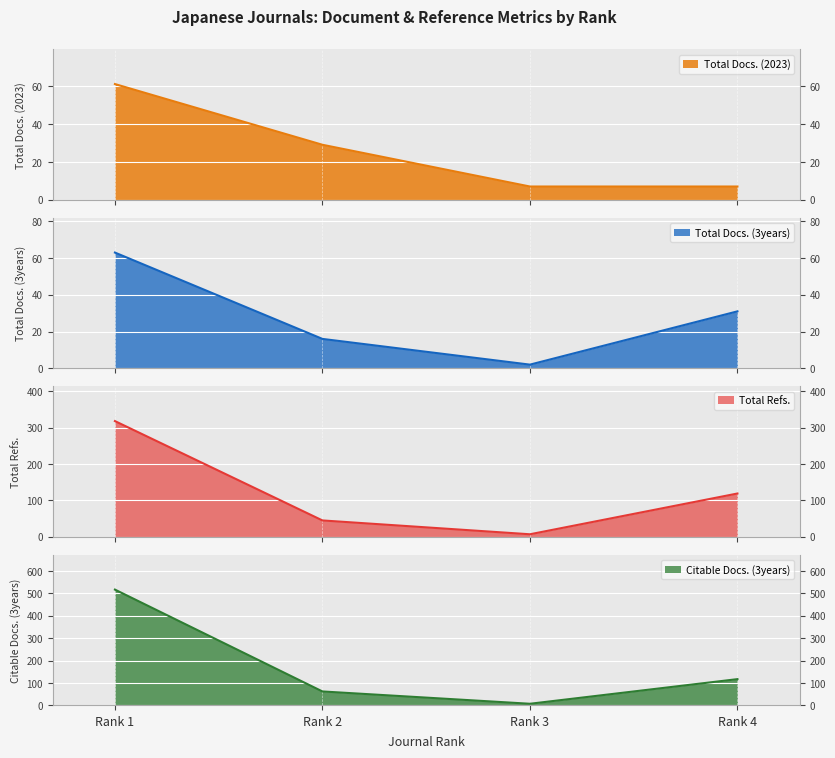

At which category is the sum across all series the highest?

Rank 1